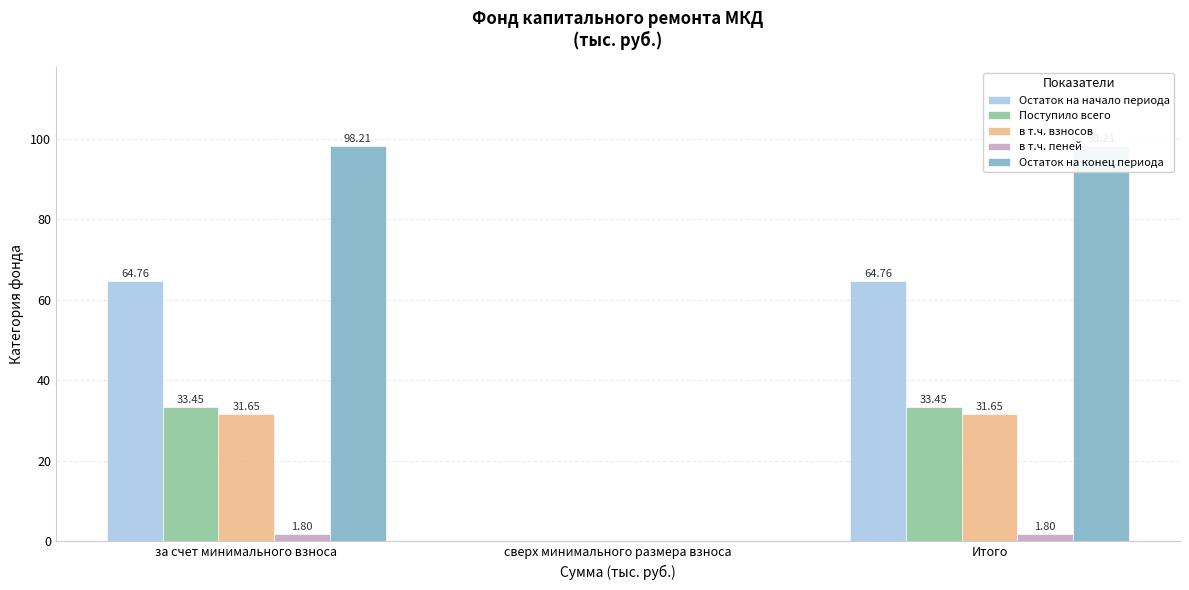

How many groups of bars are there?

3